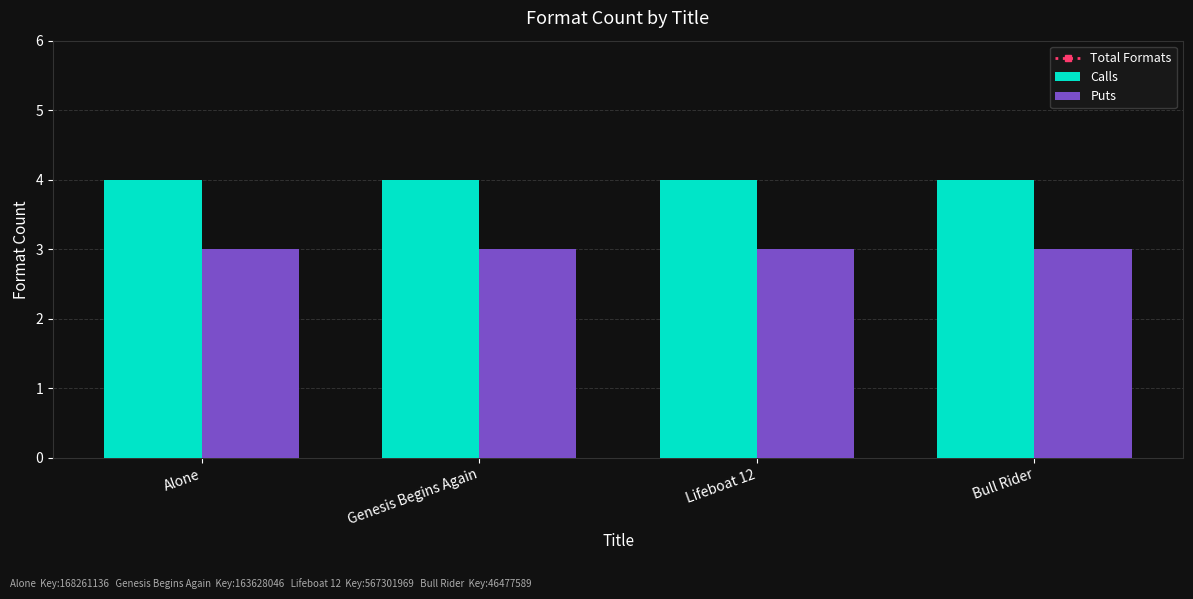

Reading left to right, what are all the values shown in this chart?

Total Formats: Alone=7	Genesis Begins Again=7	Lifeboat 12=7	Bull Rider=7
Calls: Alone=4	Genesis Begins Again=4	Lifeboat 12=4	Bull Rider=4
Puts: Alone=3	Genesis Begins Again=3	Lifeboat 12=3	Bull Rider=3